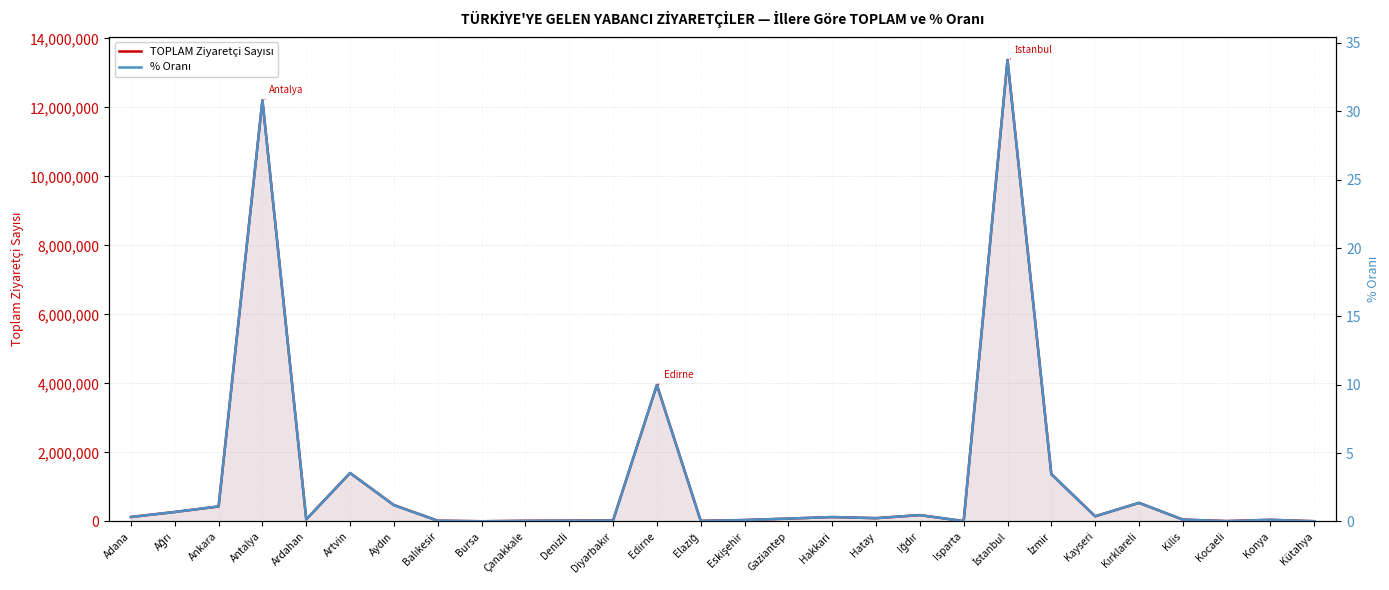

Reading left to right, transcribe all the data shown in this chart.

TOPLAM Ziyaretçi Sayısı: Adana=130324.0	Ağrı=275572.0	Ankara=435343.0	Antalya=12204275.0	Ardahan=61621.0	Artvin=1405111.0	Aydın=474412.0	Balıkesir=22676.0	Bursa=6981.0	Çanakkale=19260.0	Denizli=24043.0	Diyarbakır=30881.0	Edirne=3954818.0	Elazığ=18282.0	Eskişehir=41661.0	Gaziantep=83345.0	Hakkari=128550.0	Hatay=96334.0	Iğdır=185320.0	Isparta=11288.0	İstanbul=13372526.0	İzmir=1371583.0	Kayseri=151008.0	Kırklareli=539531.0	Kilis=54527.0	Kocaeli=12057.0	Konya=48278.0	Kütahya=7831.0
% Oranı: Adana=0.3	Ağrı=0.7	Ankara=1.1	Antalya=30.8	Ardahan=0.2	Artvin=3.5	Aydın=1.2	Balıkesir=0.1	Bursa=0.0	Çanakkale=0.0	Denizli=0.1	Diyarbakır=0.1	Edirne=10.0	Elazığ=0.0	Eskişehir=0.1	Gaziantep=0.2	Hakkari=0.3	Hatay=0.2	Iğdır=0.5	Isparta=0.0	İstanbul=33.8	İzmir=3.5	Kayseri=0.4	Kırklareli=1.4	Kilis=0.1	Kocaeli=0.0	Konya=0.1	Kütahya=0.0